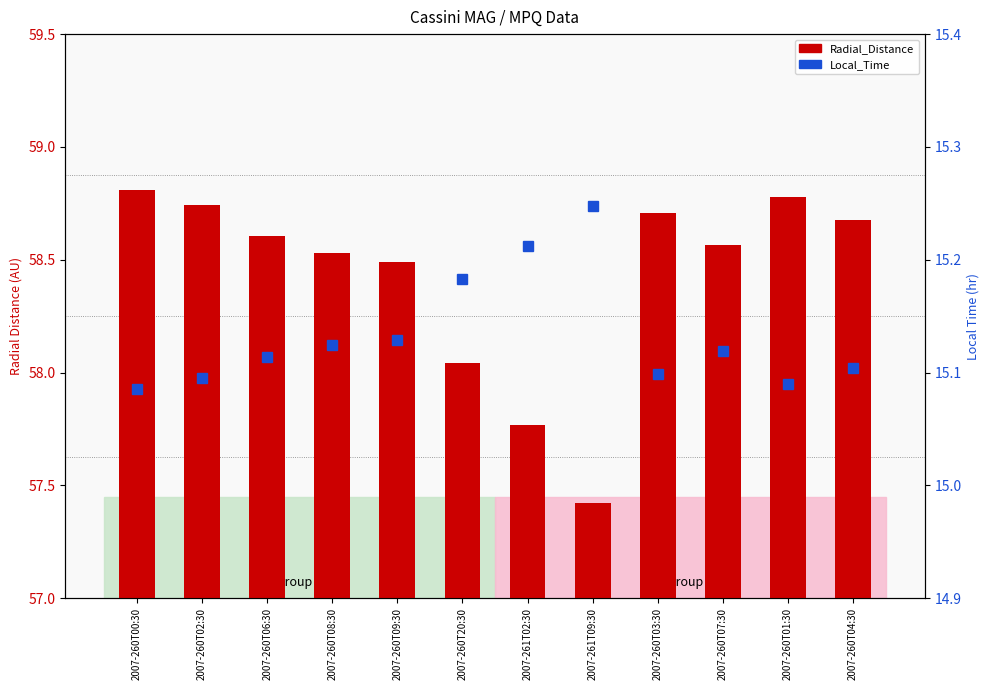

What is the spread (max minus min) of values at 2007-260T04:30?

43.6